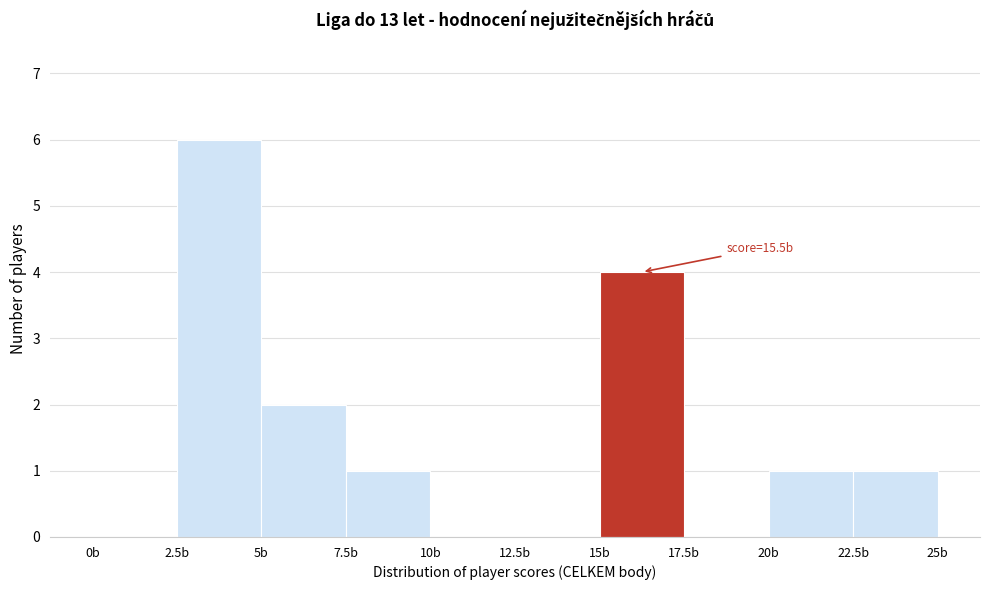

Which range on the x-axis has the tallest bar?

2.5 to 5.0